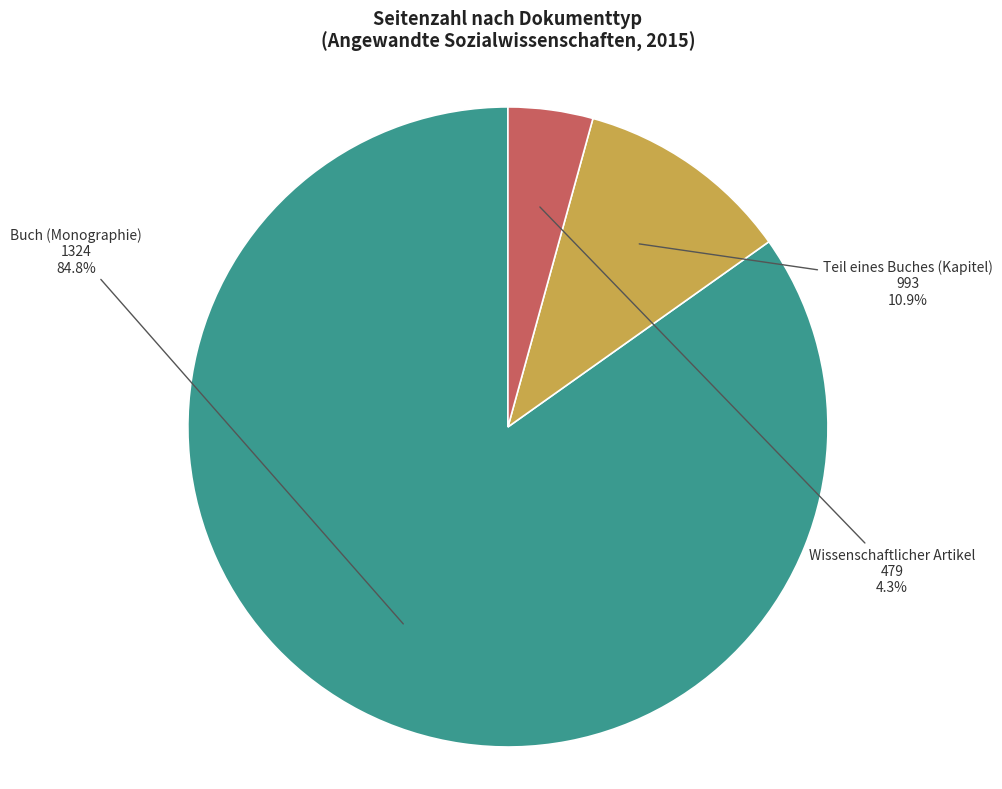

Rank the categories by value from highest to lowest.

Buch (Monographie) 1324, Teil eines Buches (Kapitel) 993, Wissenschaftlicher Artikel 479